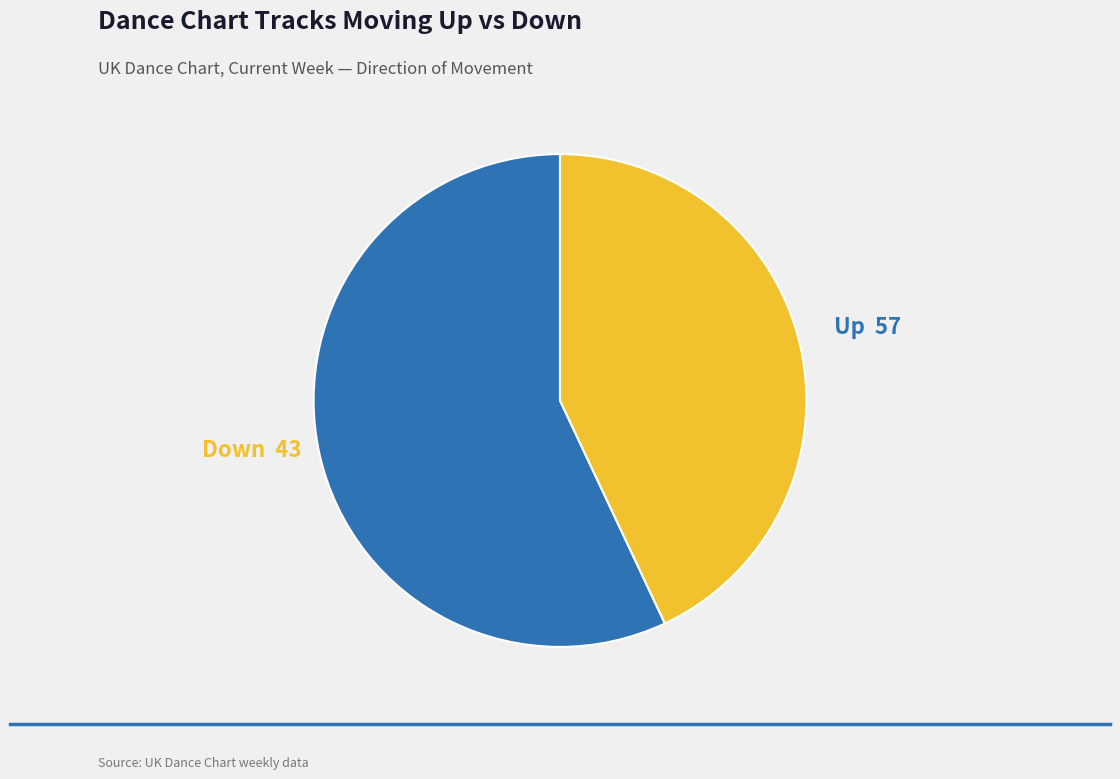

Is there any slice that represents more than half of the pie?

Yes